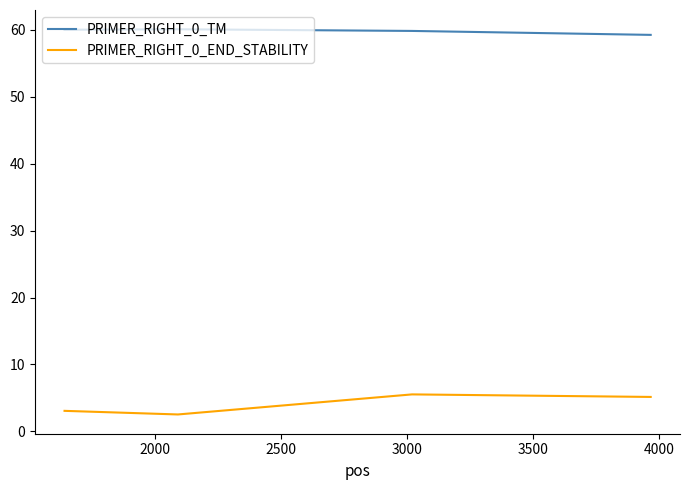

Which series has the largest total across all categories?

PRIMER_RIGHT_0_TM